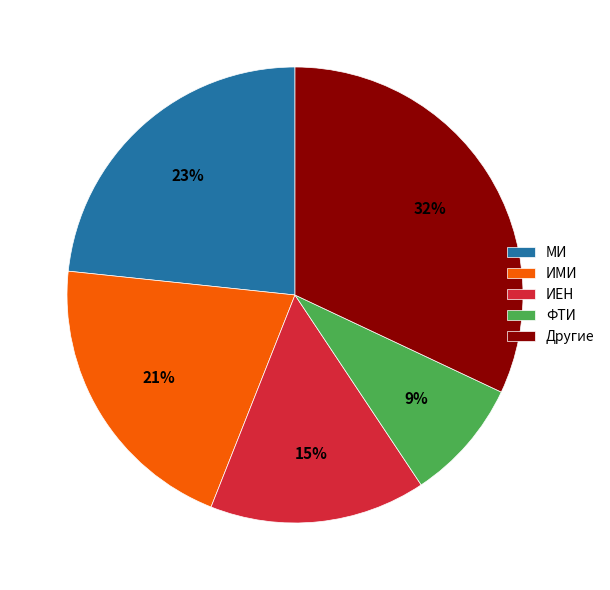

Does ФТИ represent more than half of the total?

No